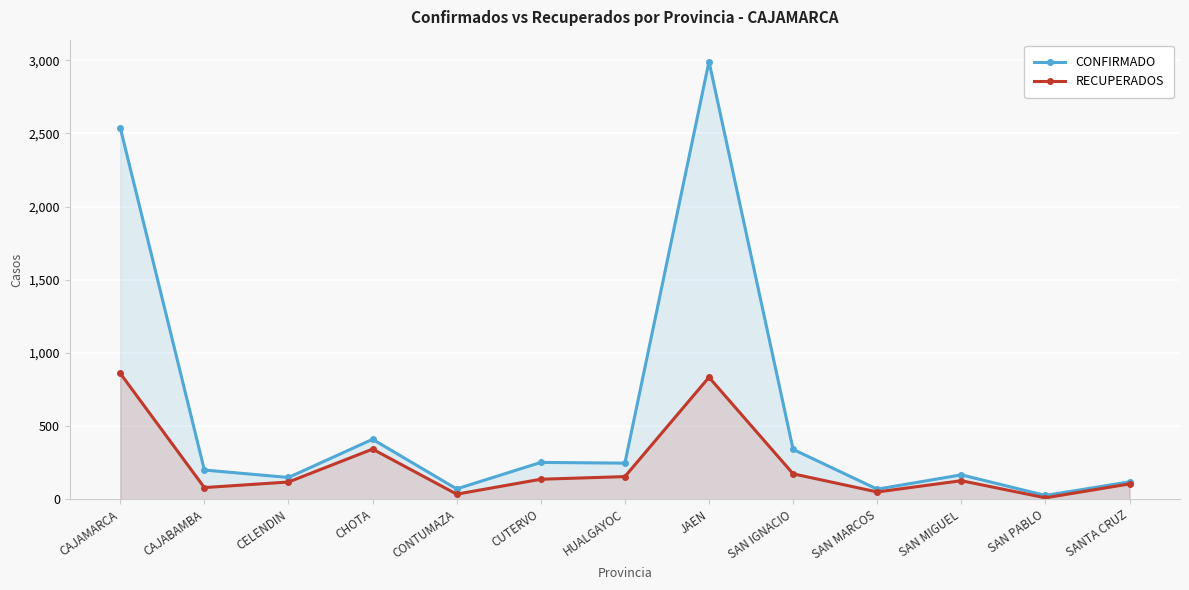

True or false: CONFIRMADO and RECUPERADOS cross at least once.

False